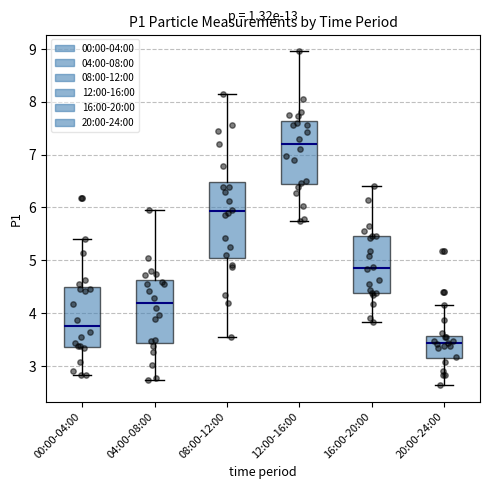

Which box's median line is the lowest?

20:00-24:00